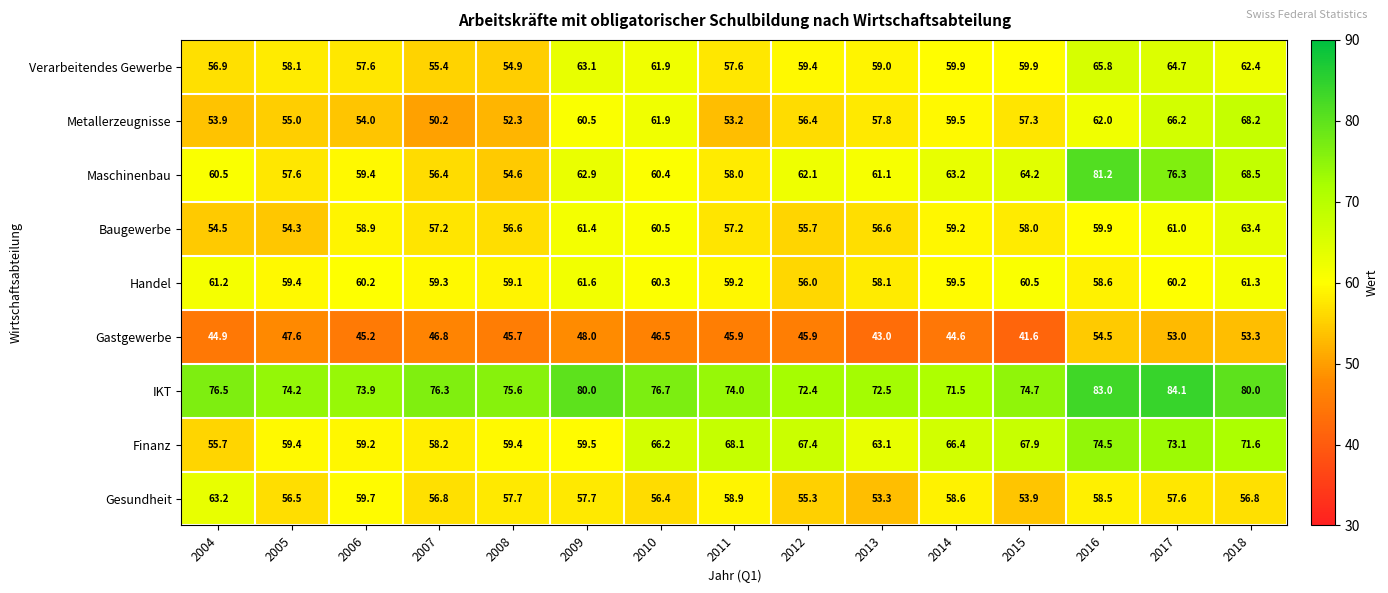

Is it true that IKT equals 131.6 at 2007?

False